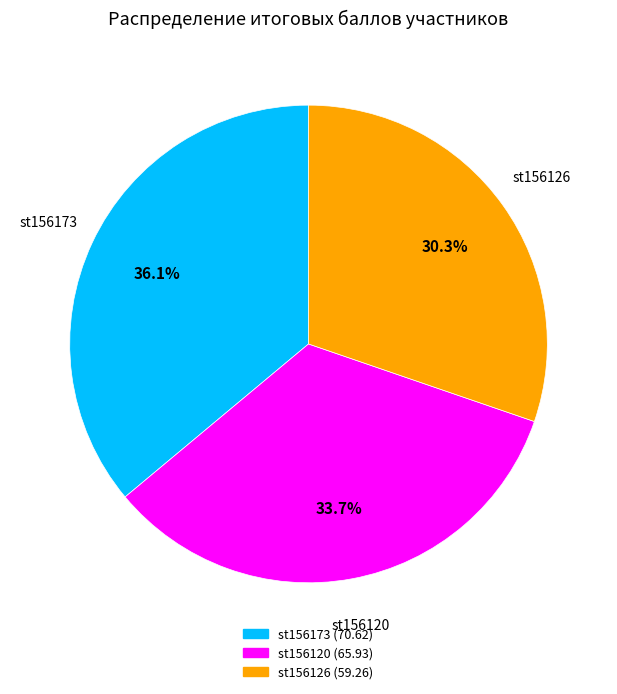

Rank the categories by value from lowest to highest.

st156126, st156120, st156173